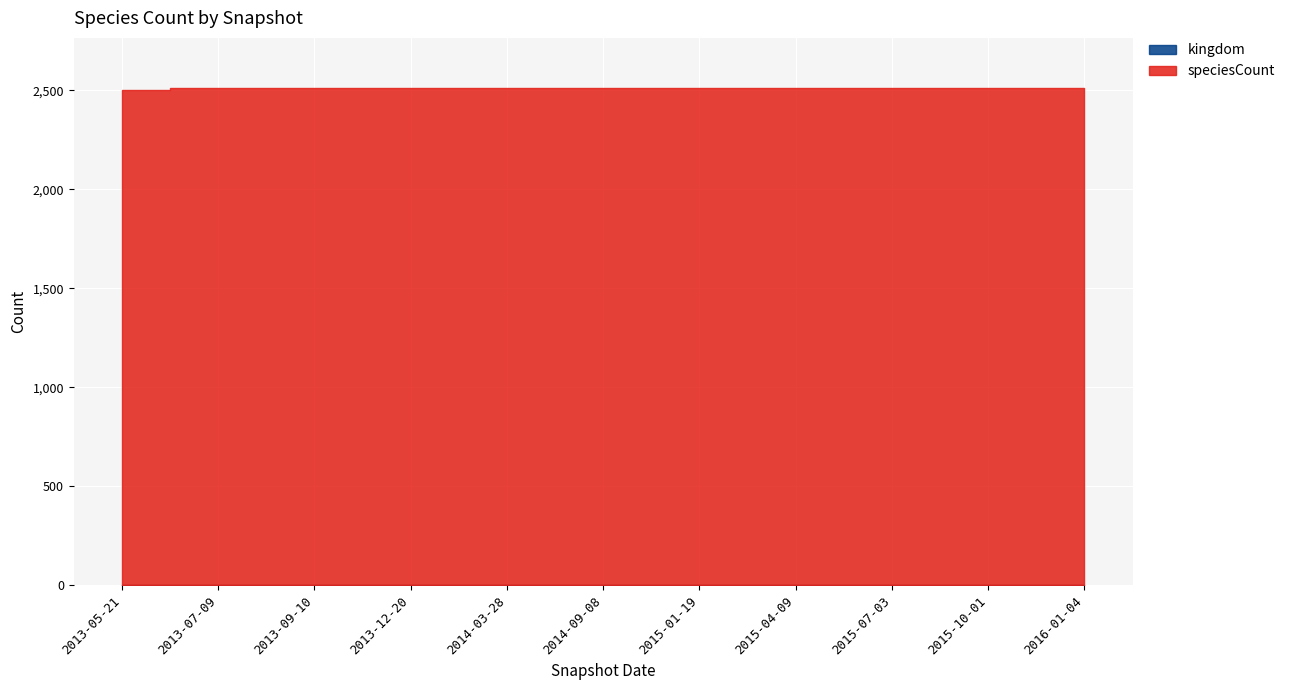

How many lines are shown in the chart?

2